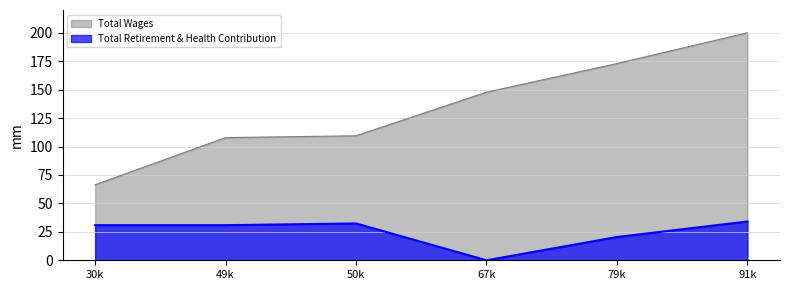

True or false: Total Retirement & Health Contribution and Total Wages cross at least once.

False